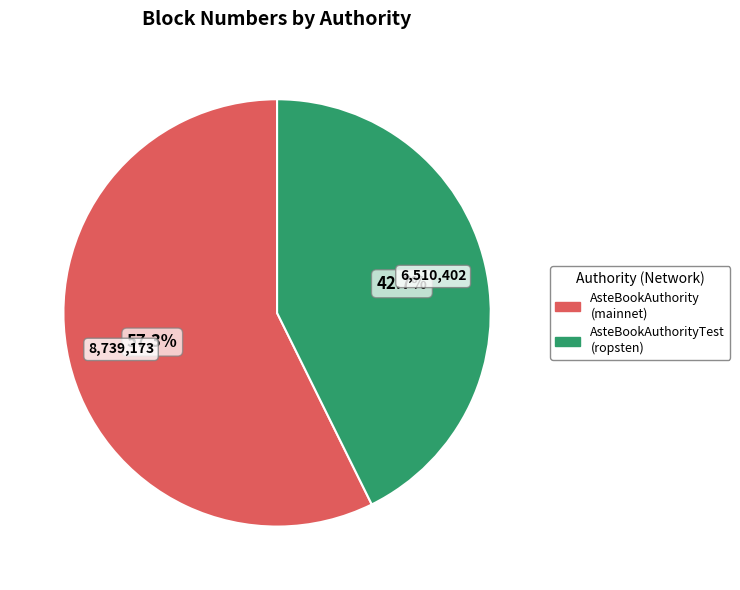

Does any single category account for the majority?

Yes